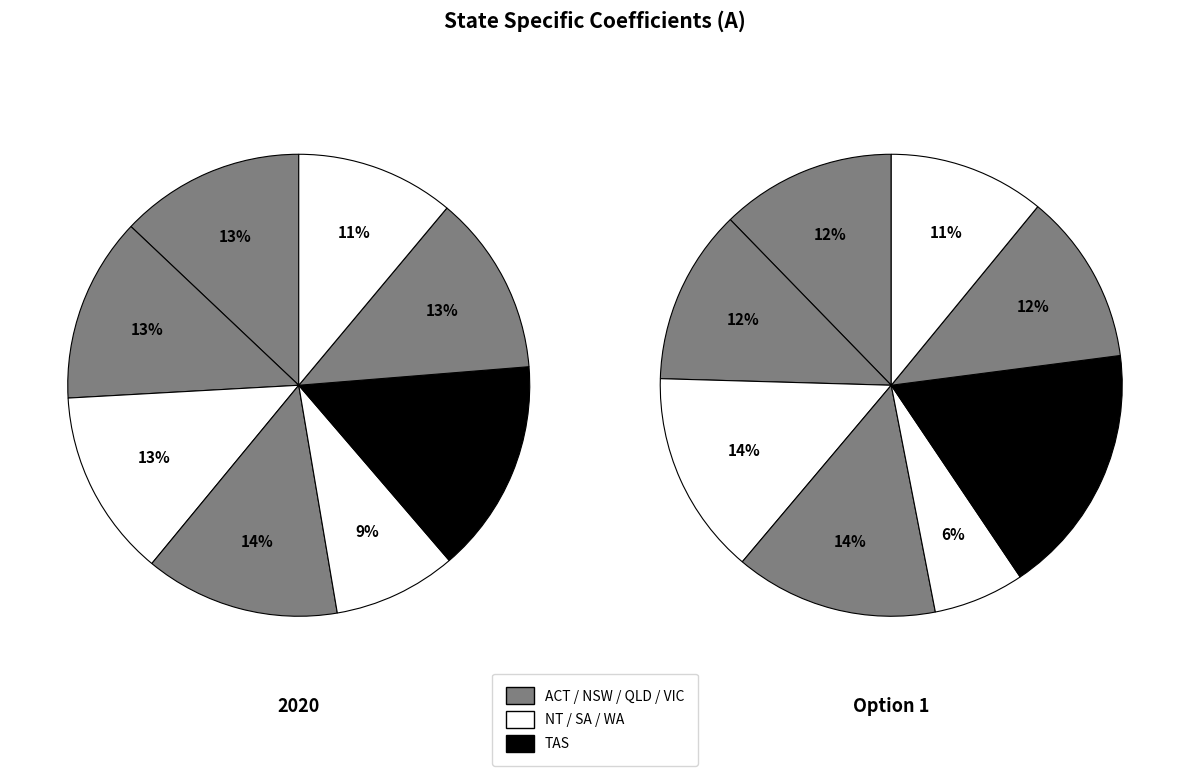

Rank the categories by Option 1 value from highest to lowest.

TAS, NT, QLD, ACT, NSW, VIC, WA, SA